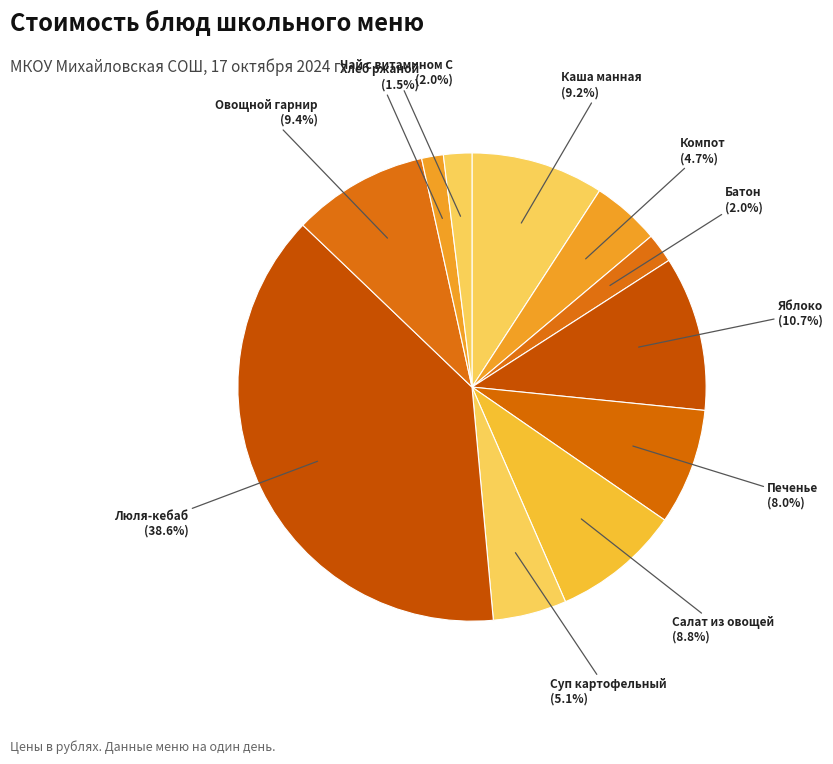

Rank the categories by value from highest to lowest.

Люля-кебаб из свинины и курицы, Яблоко, Сложный овощной гарнир, Каша манная, Салат из овощей, Печенье, Суп картофельный с горохом, Компот из сухофруктов, Батон йодированный, Чай с сахаром и витамином С, Хлеб ржаной йодированный